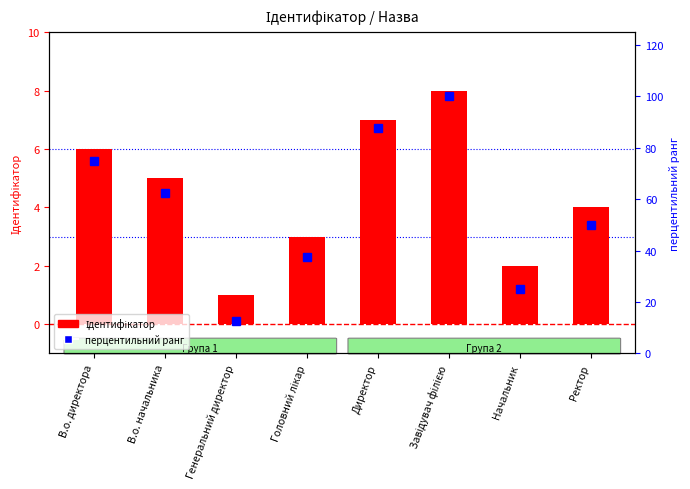

At which label does Ідентифікатор first exceed 5?

В.о. директора